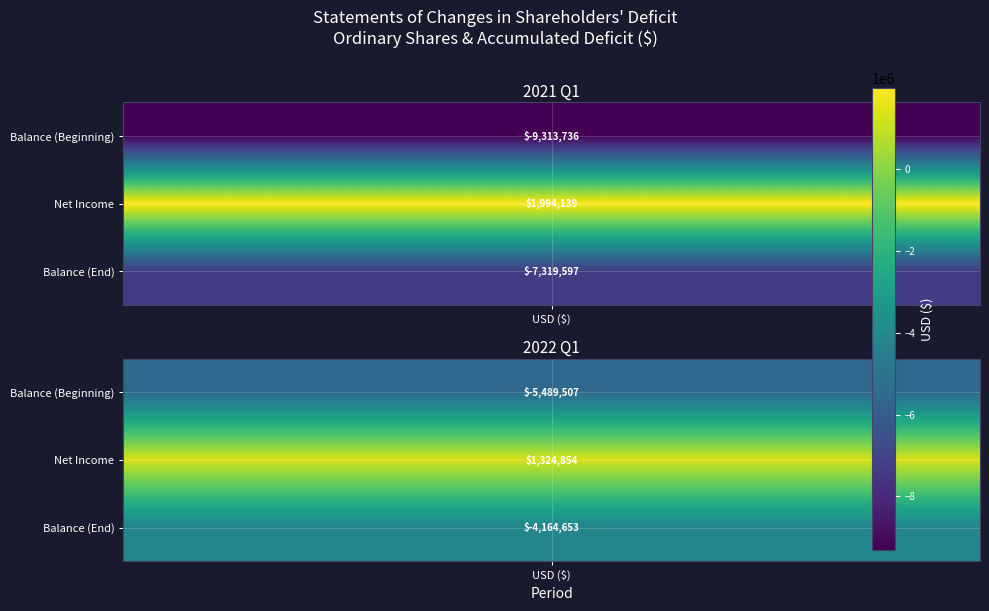

How many 2022 Q1 values are between -5489507 and 1324854?

3